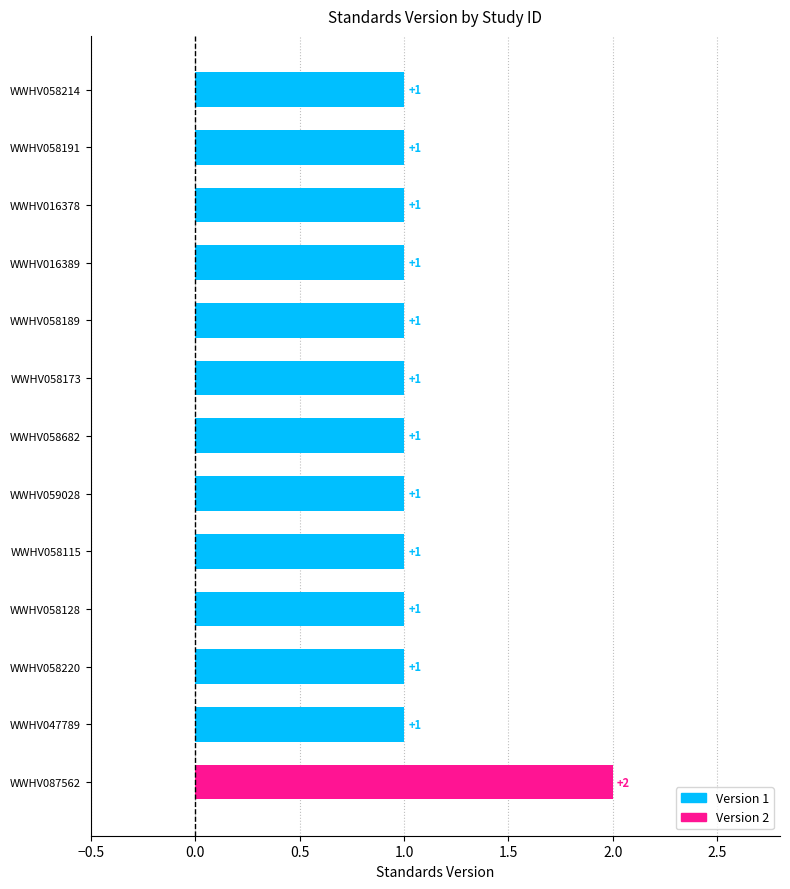

Reading right to left, extract all data points from this chart.

WWHV087562=2	WWHV047789=1	WWHV058220=1	WWHV058128=1	WWHV058115=1	WWHV059028=1	WWHV058682=1	WWHV058173=1	WWHV058189=1	WWHV016389=1	WWHV016378=1	WWHV058191=1	WWHV058214=1